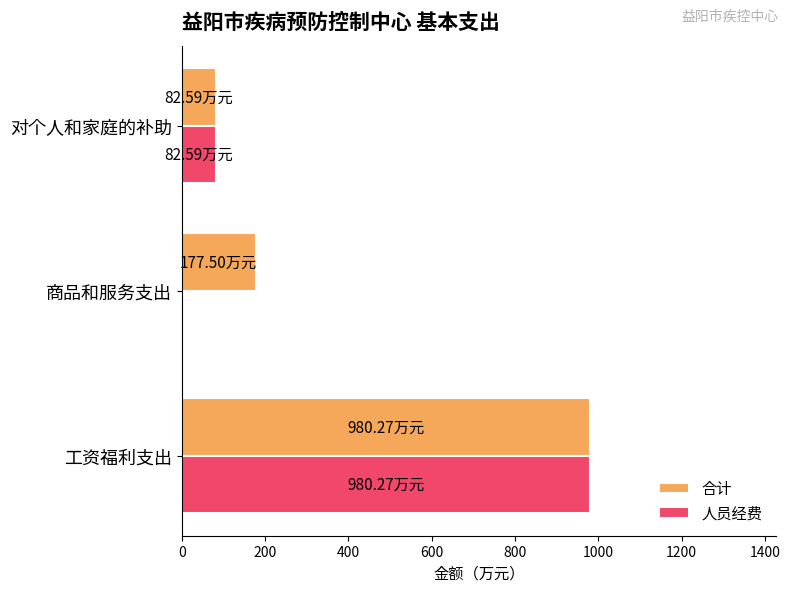

What is the total value across all series at 商品和服务支出?

177.5